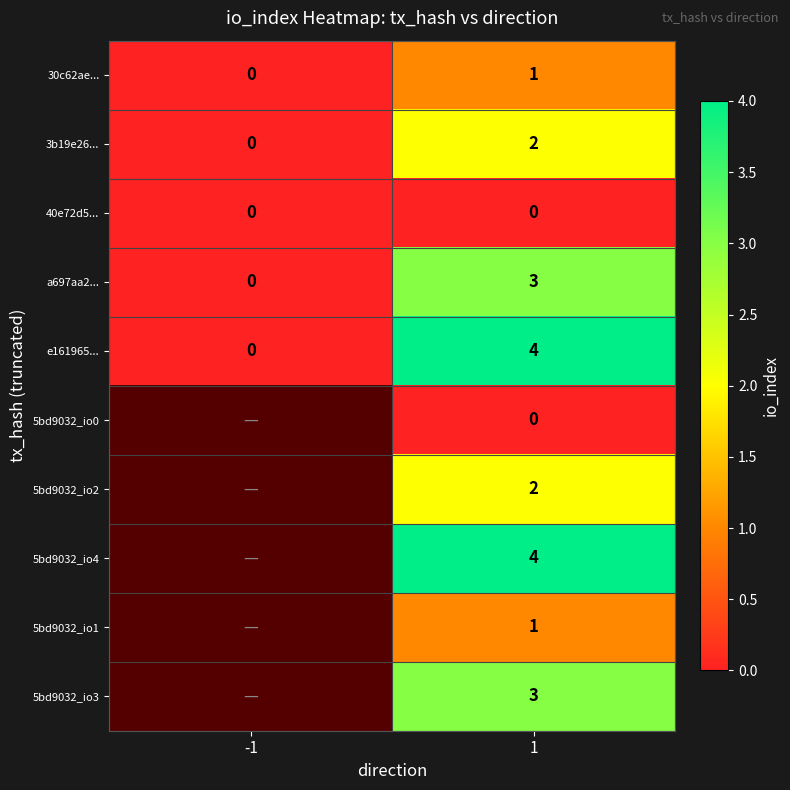

How many distinct data groups are displayed?

10